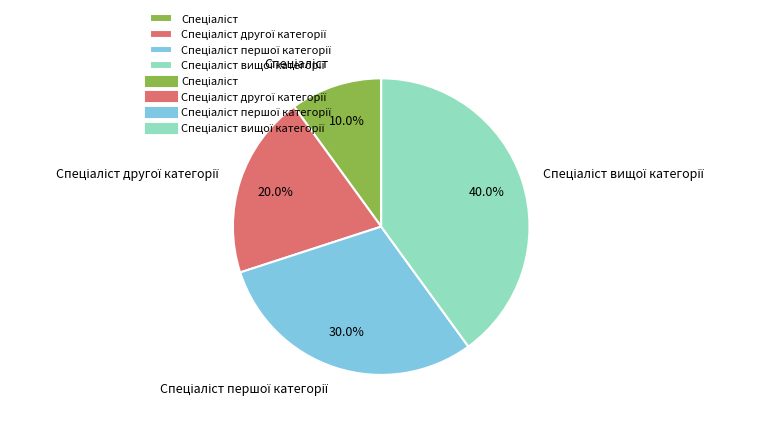

Is there any slice that represents more than half of the pie?

No